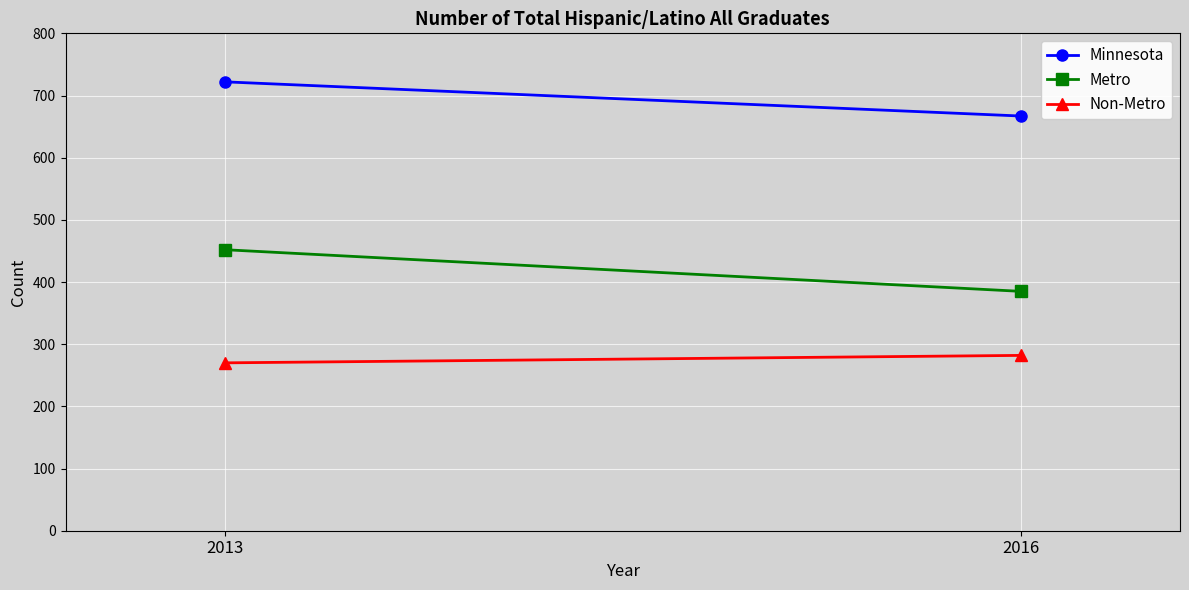

List the labels in order of Non-Metro value, smallest first.

2013, 2016